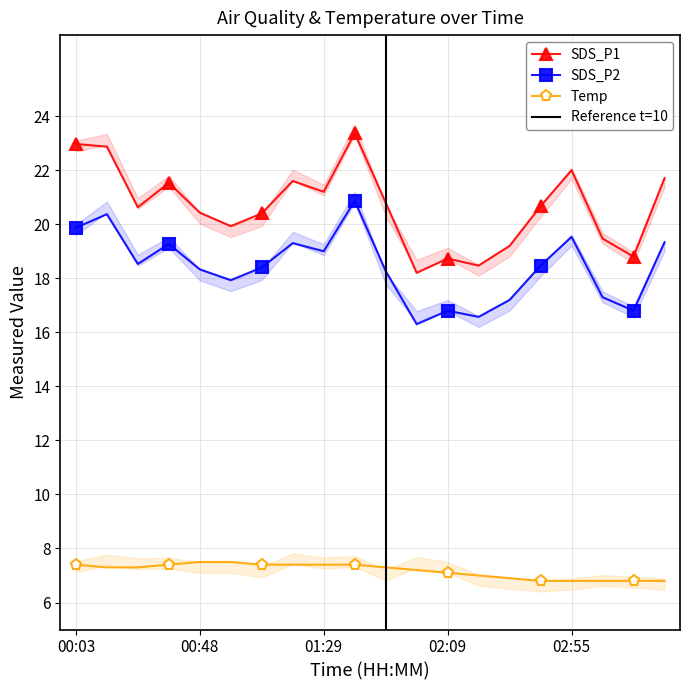

What position from the right is 02:19?

7